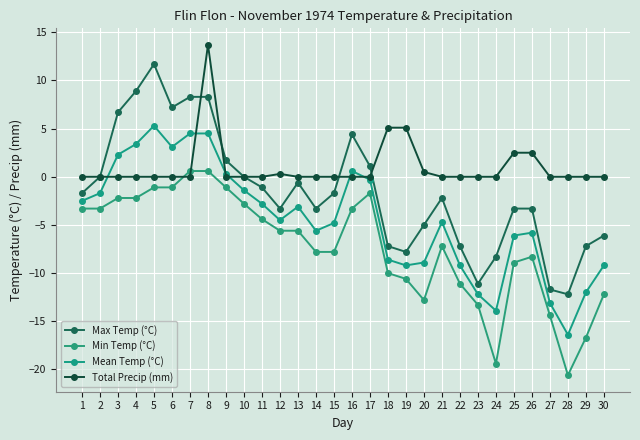

What is the sum of all Mean Temp (°C) values?

-132.0